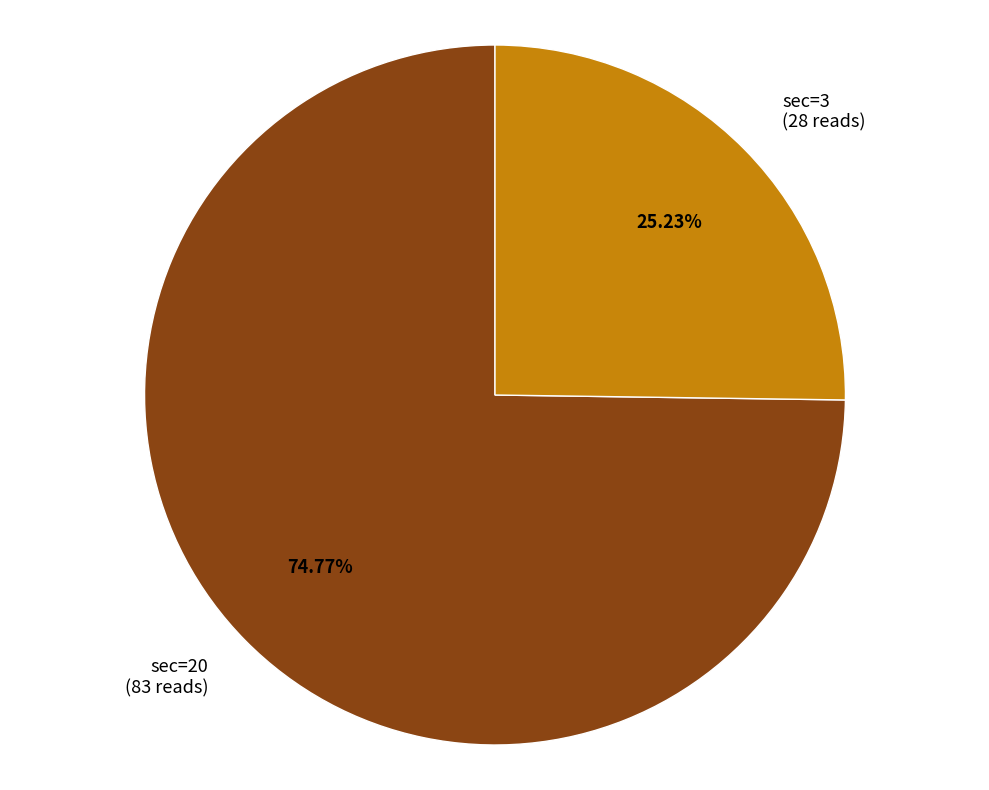

Which slice is the smallest?

sec=3 (28 reads)